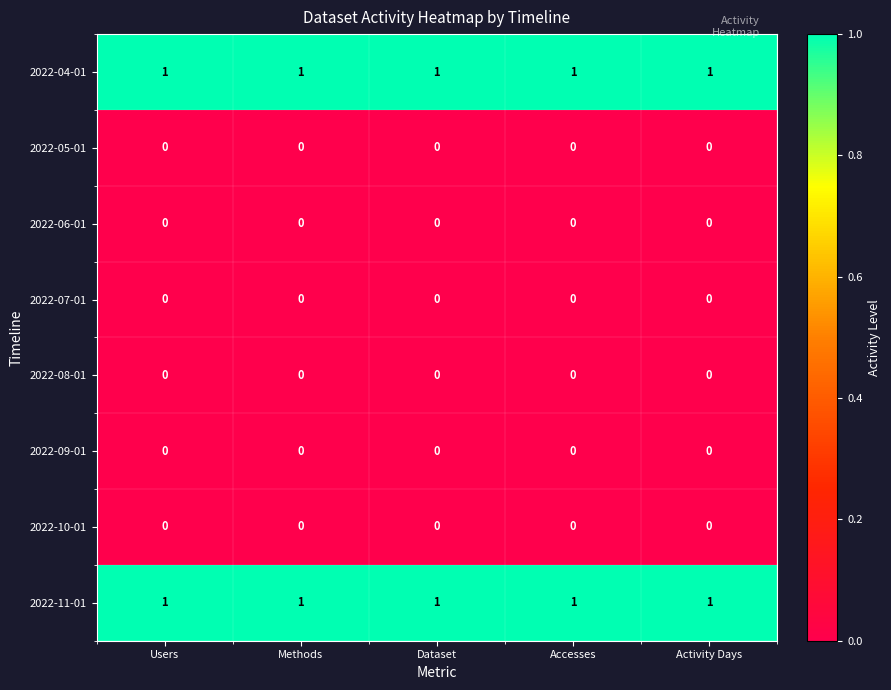

How many data points does each series have?

5